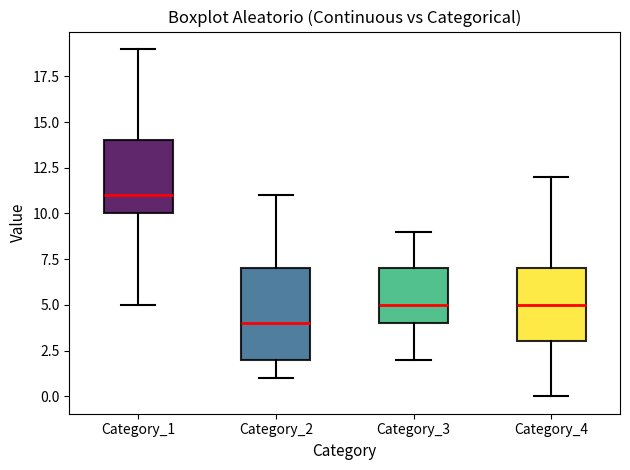

Reading left to right, read every box against the y-axis: the position of its median line, the range the box covers, and the ends of its whiskers. The values are not printed on the chart, so give them approximately, as read against the axis.

Category_1: median 11, box 10 to 14, whiskers 5 to 19
Category_2: median 4, box 2 to 7, whiskers 1 to 11
Category_3: median 5, box 4 to 7, whiskers 2 to 9
Category_4: median 5, box 3 to 7, whiskers 0 to 12